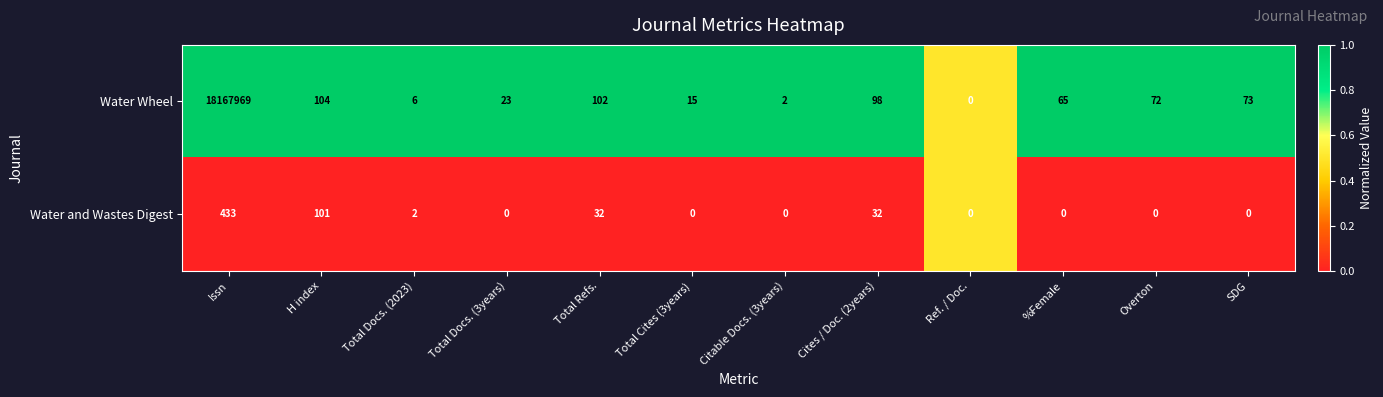

What is the spread (max minus min) of values at Total Docs. (3years)?

23